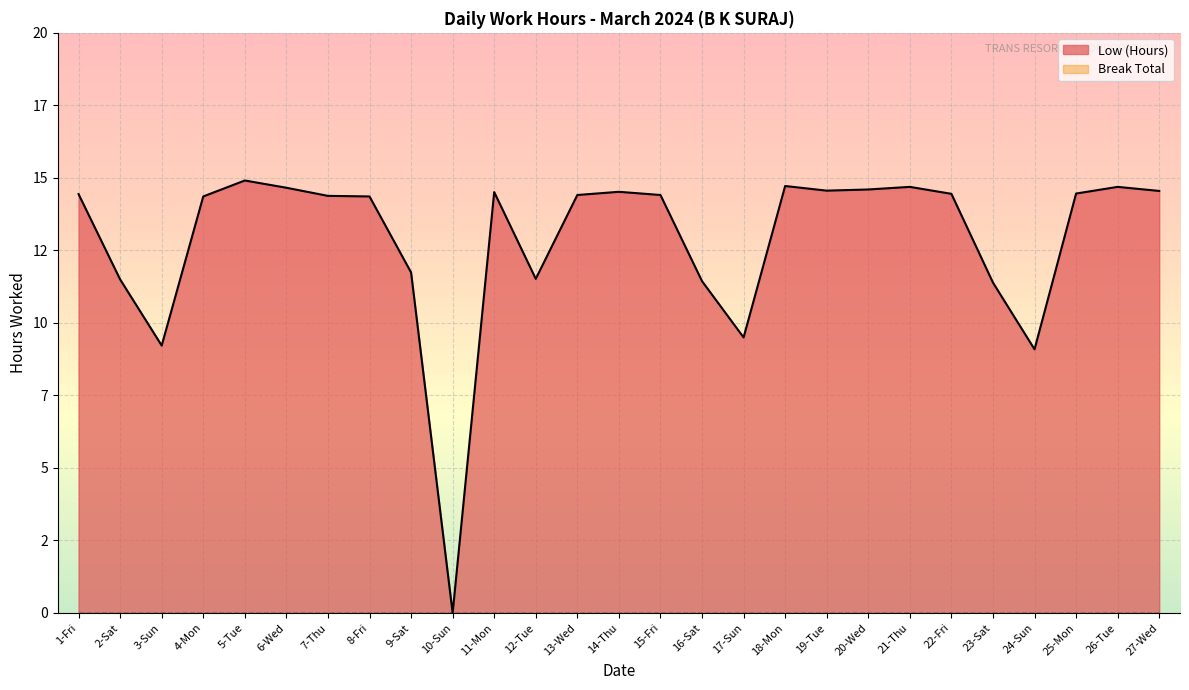

What is the ratio of the value at 18-Mon to the value at 24-Sun?

1.6